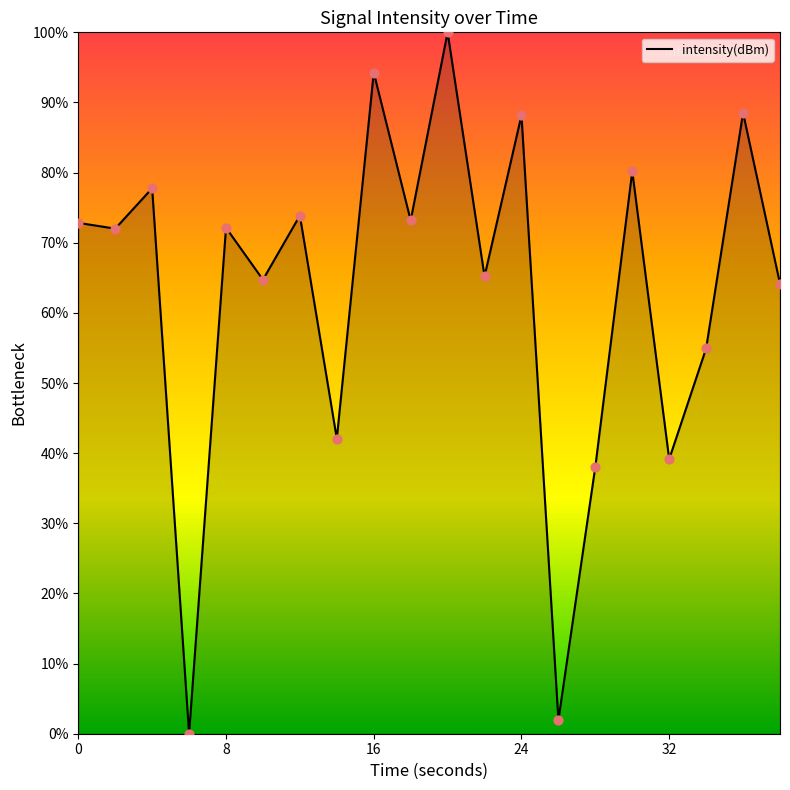

What is the difference between the maximum and minimum values?

100.0